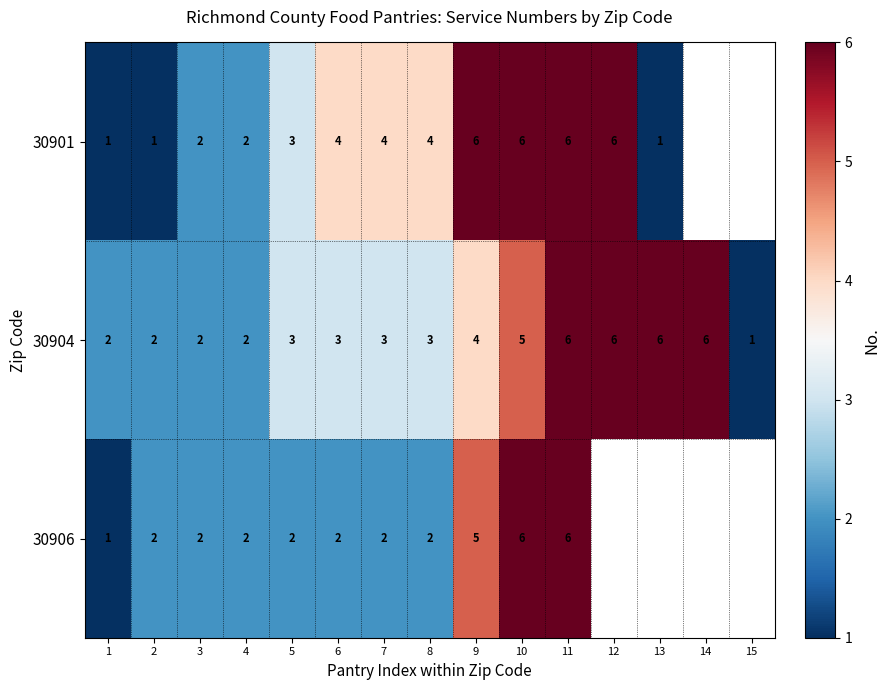

What is the difference between the second highest and second lowest values in the 30904 series?

4